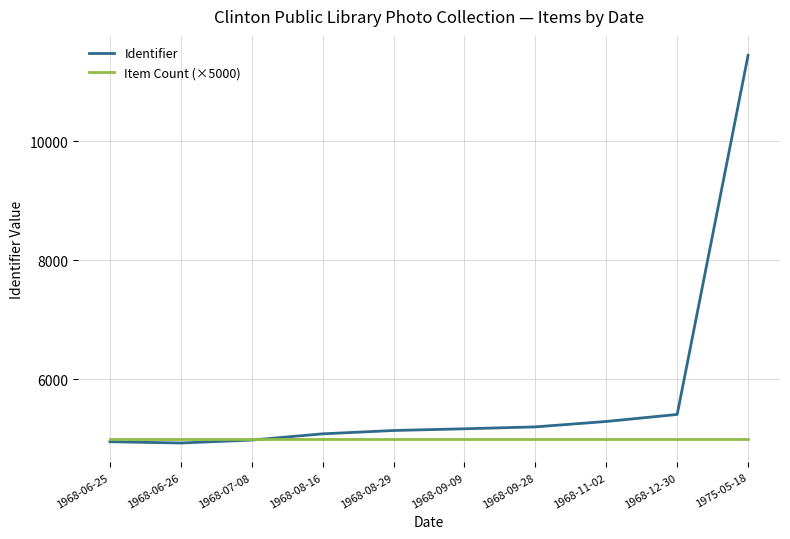

Is the value of Item Count (×5000) at 1968-08-29 greater than the value of Identifier at 1968-09-28?

No